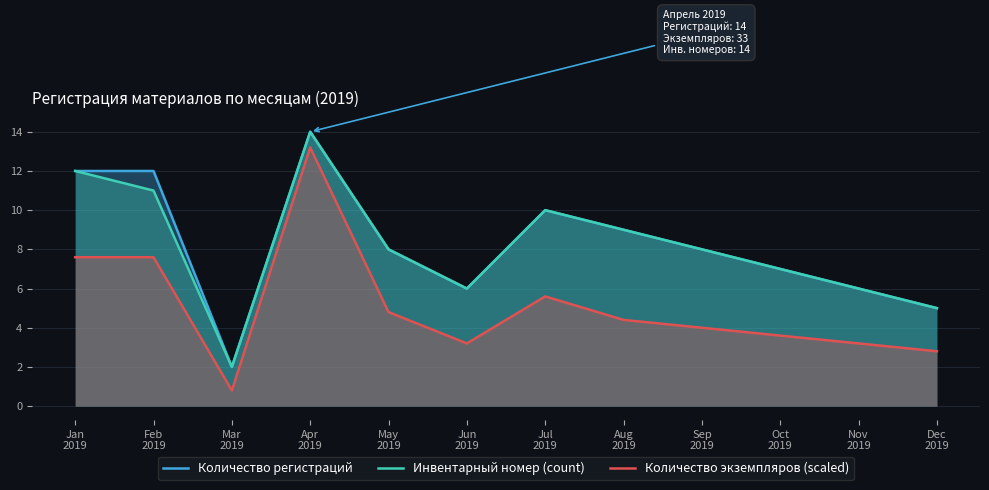

How many interior local valleys does the Инвентарный номер (count) series have?

2